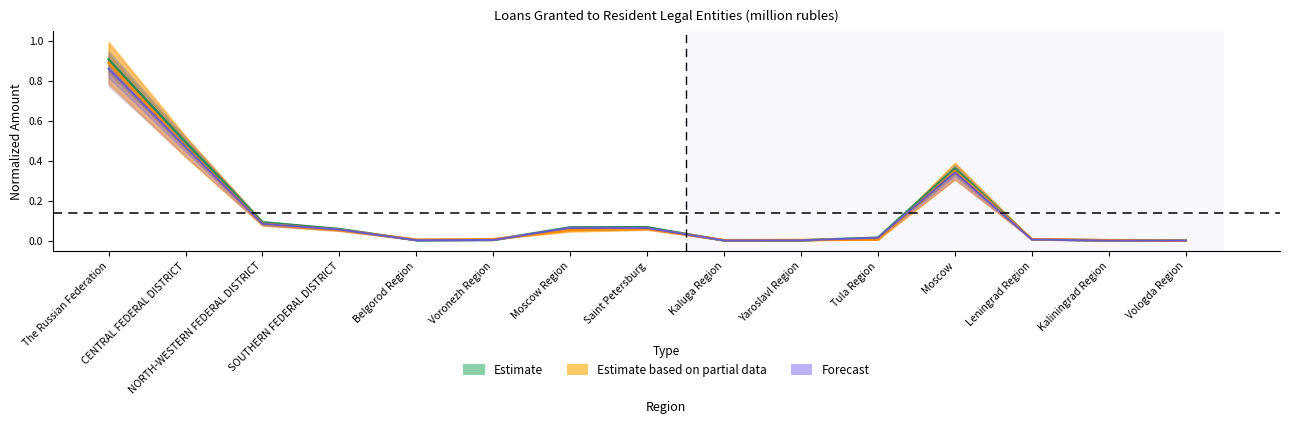

What is the highest value of the Estimate based on partial data (Total Debt band) series?

0.9